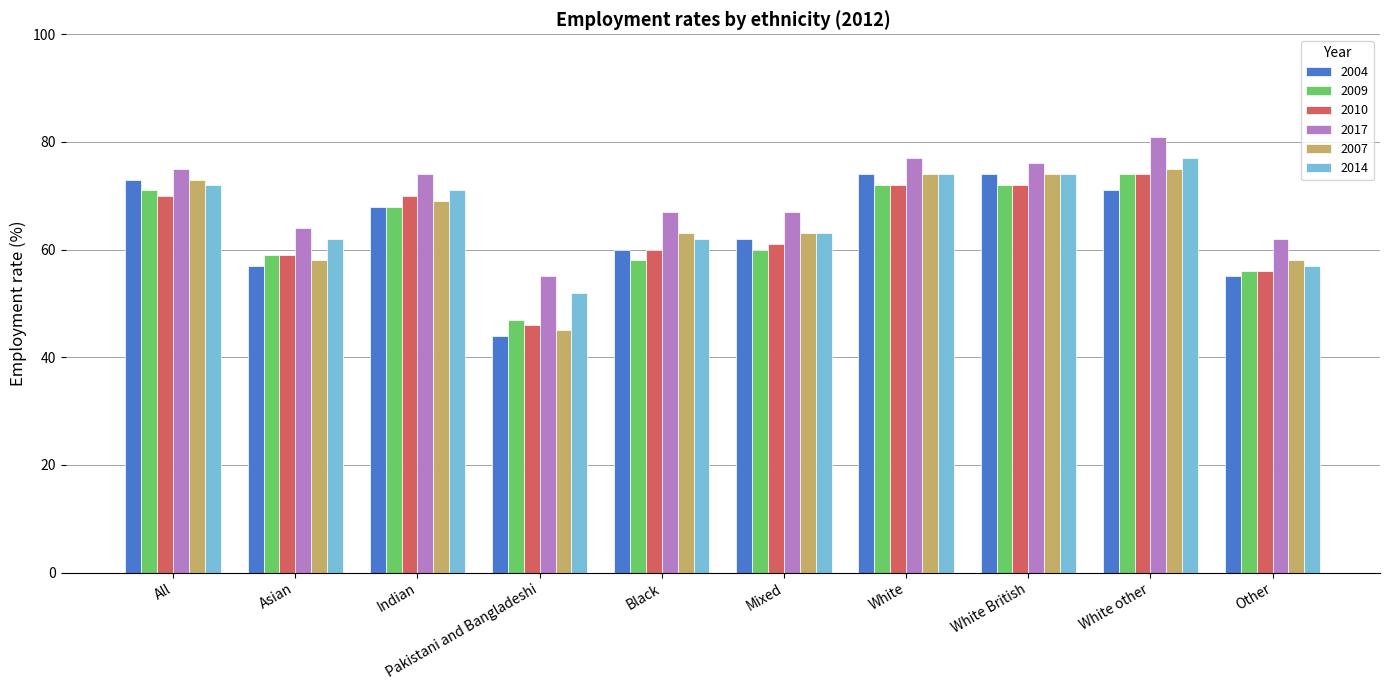

What is the approximate value of 2009 at White, to the nearest 10?

70